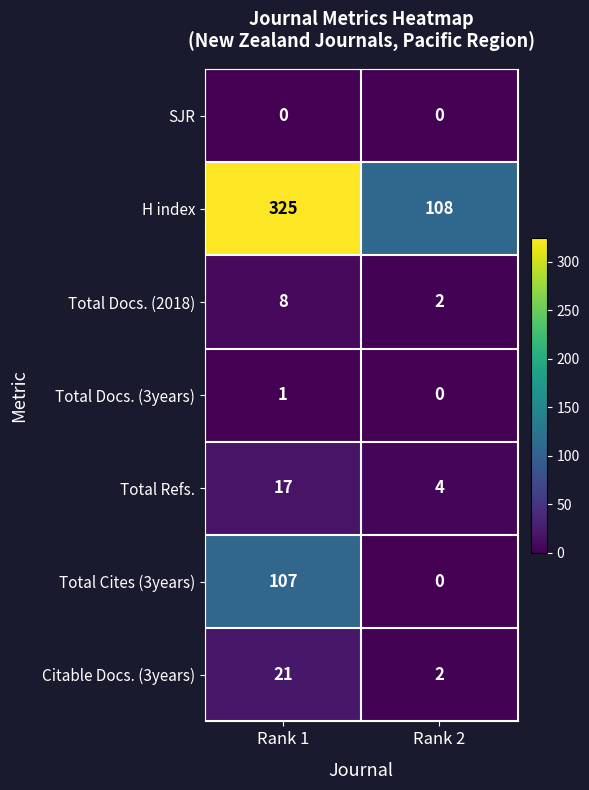

How many categories are shown in the chart?

2